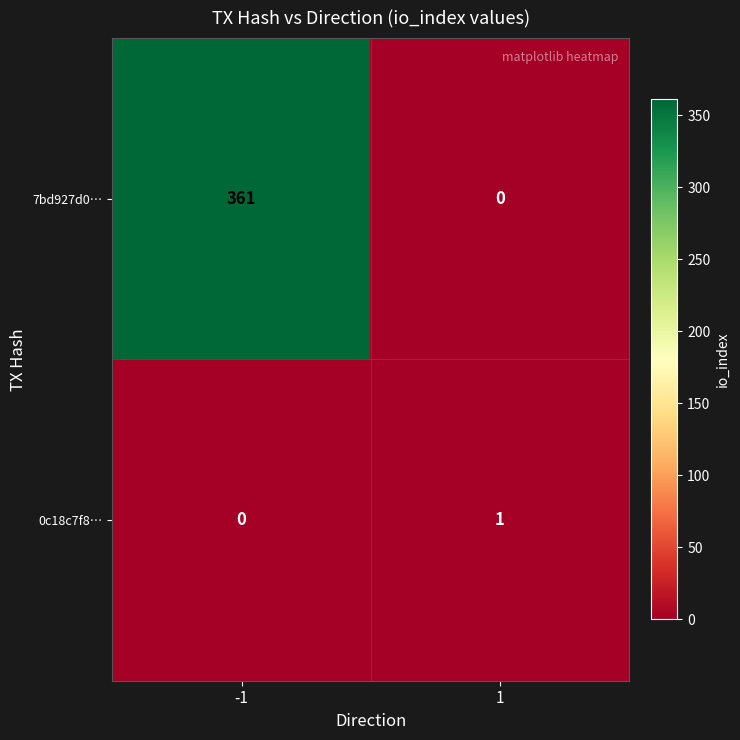

What is the sum of all 7bd927d0… values?

361